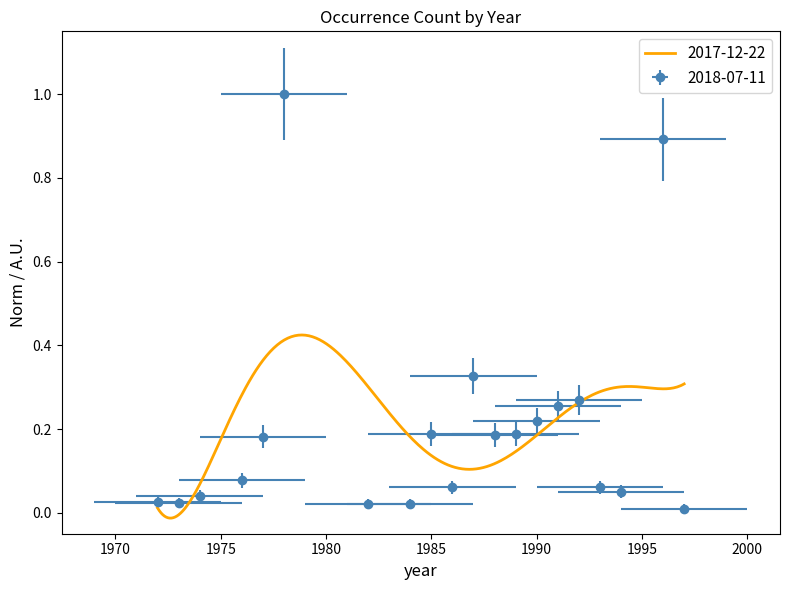

Which label corresponds to the smallest value in the chart?

1997